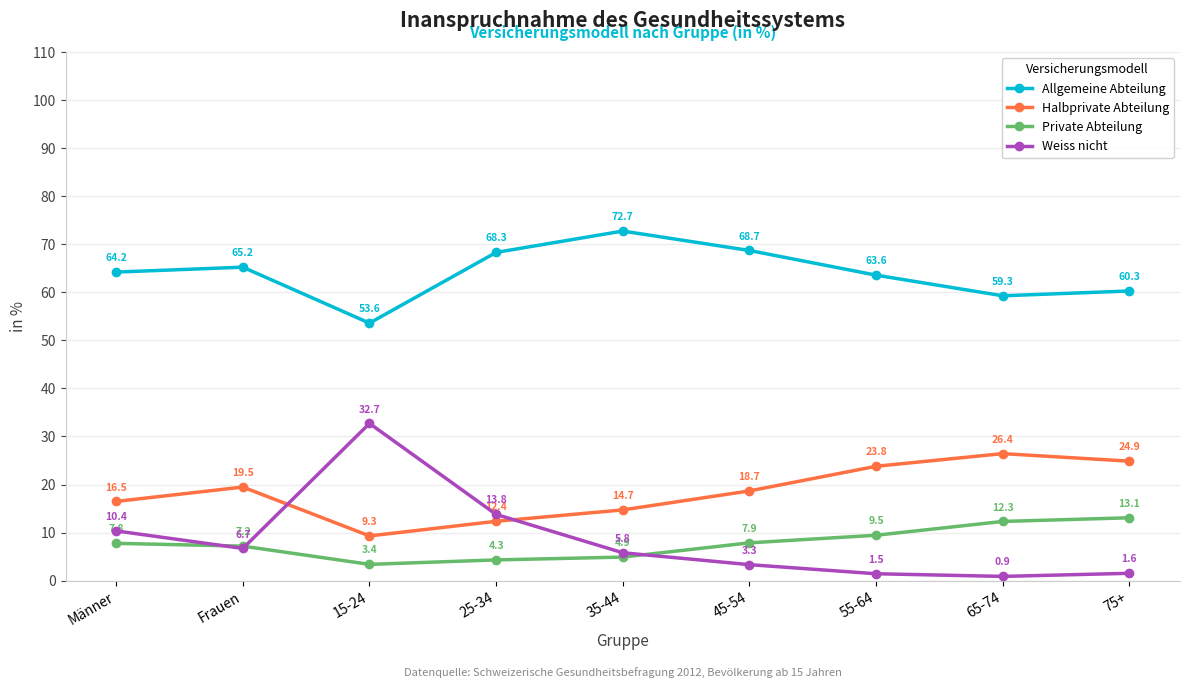

Reading right to left, extract all data points from this chart.

Allgemeine Abteilung: 75+=60.3	65-74=59.3	55-64=63.6	45-54=68.7	35-44=72.7	25-34=68.3	15-24=53.6	Frauen=65.2	Männer=64.2
Halbprivate Abteilung: 75+=24.9	65-74=26.4	55-64=23.8	45-54=18.7	35-44=14.7	25-34=12.4	15-24=9.3	Frauen=19.5	Männer=16.5
Private Abteilung: 75+=13.1	65-74=12.3	55-64=9.5	45-54=7.9	35-44=4.9	25-34=4.3	15-24=3.4	Frauen=7.2	Männer=7.8
Weiss nicht: 75+=1.6	65-74=0.9	55-64=1.5	45-54=3.3	35-44=5.8	25-34=13.8	15-24=32.7	Frauen=6.7	Männer=10.4